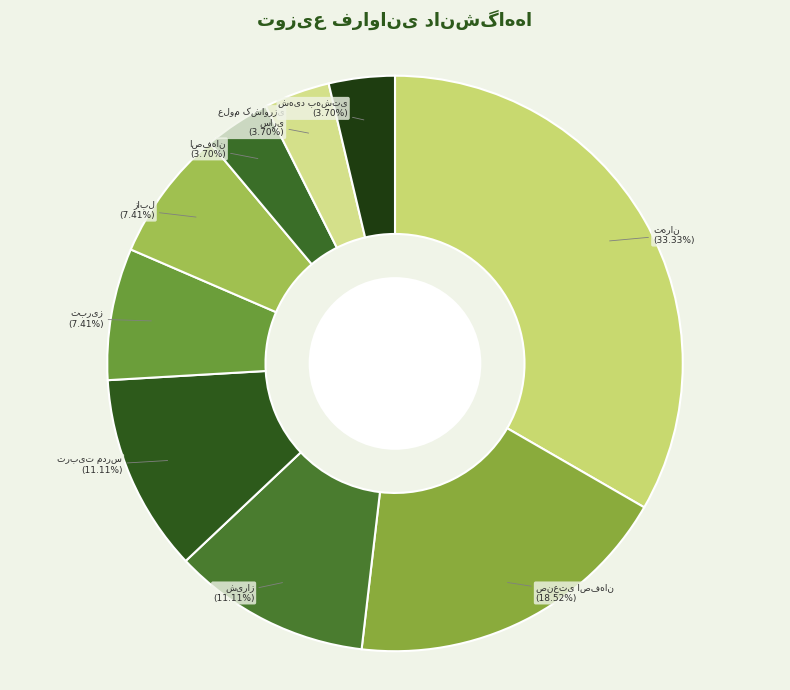

Which slice is the largest?

دانشگاه تهران